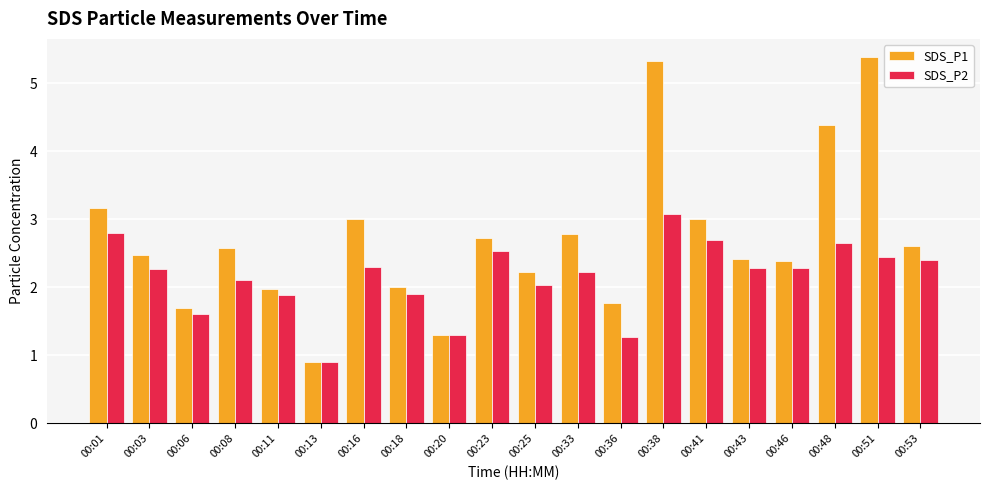

How many bars are there in each group?

2